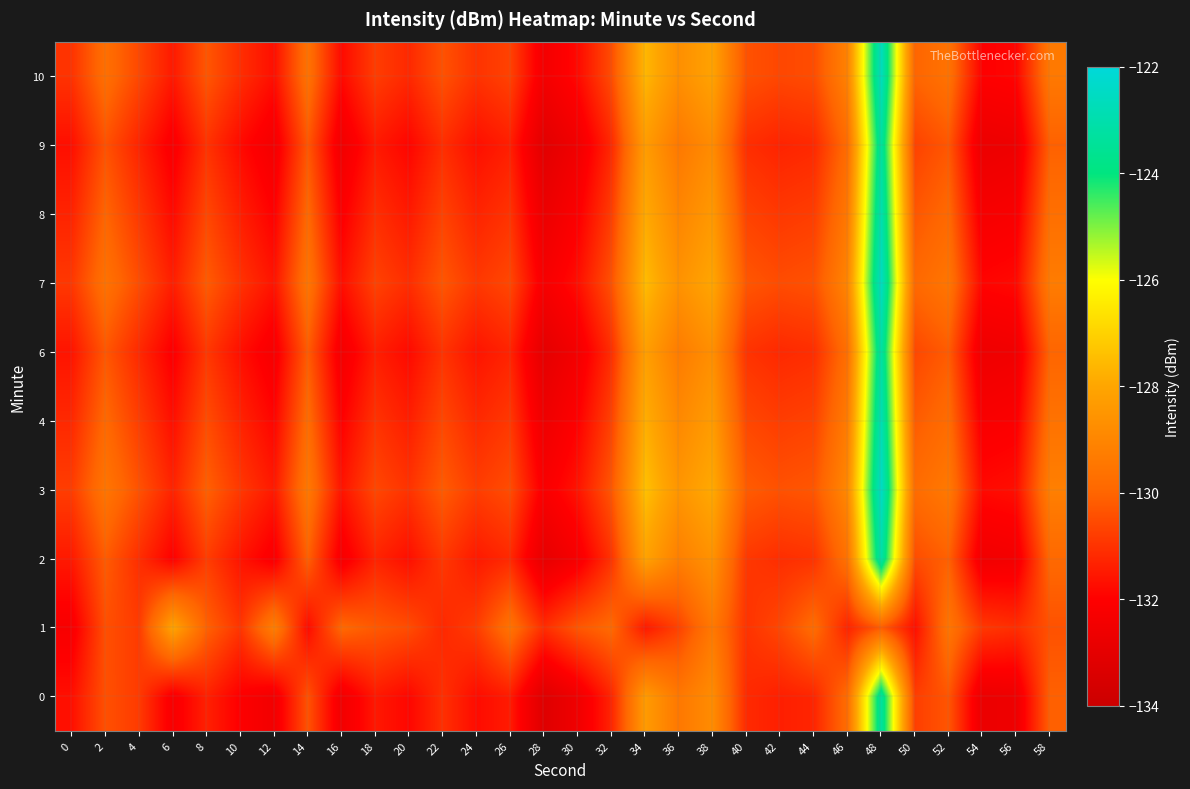

How many data points does each series have?

30